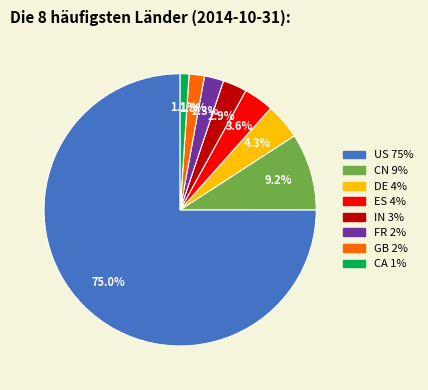

How much of the chart is everything except CN?

90.8%